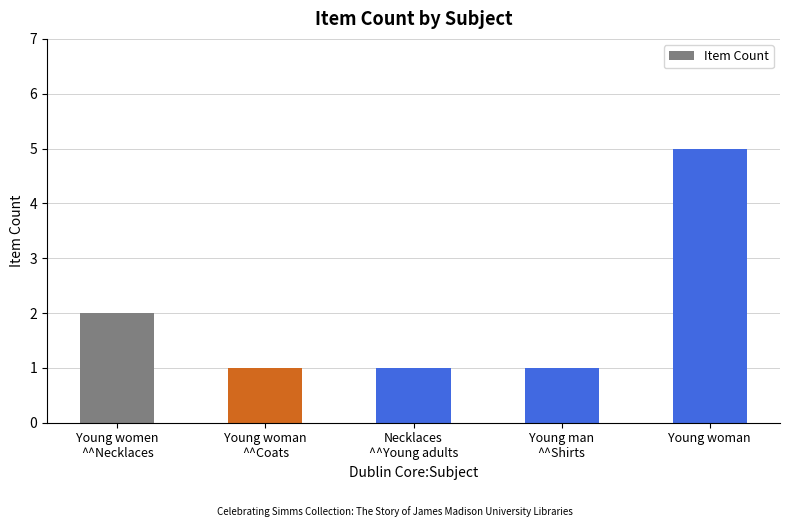

Which label corresponds to the largest value in the chart?

Young woman